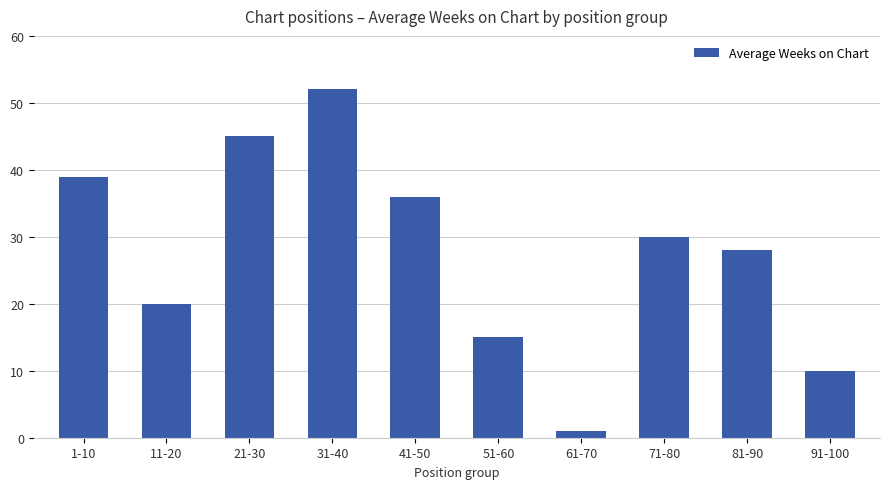

At which label does the data first exceed 30?

1-10